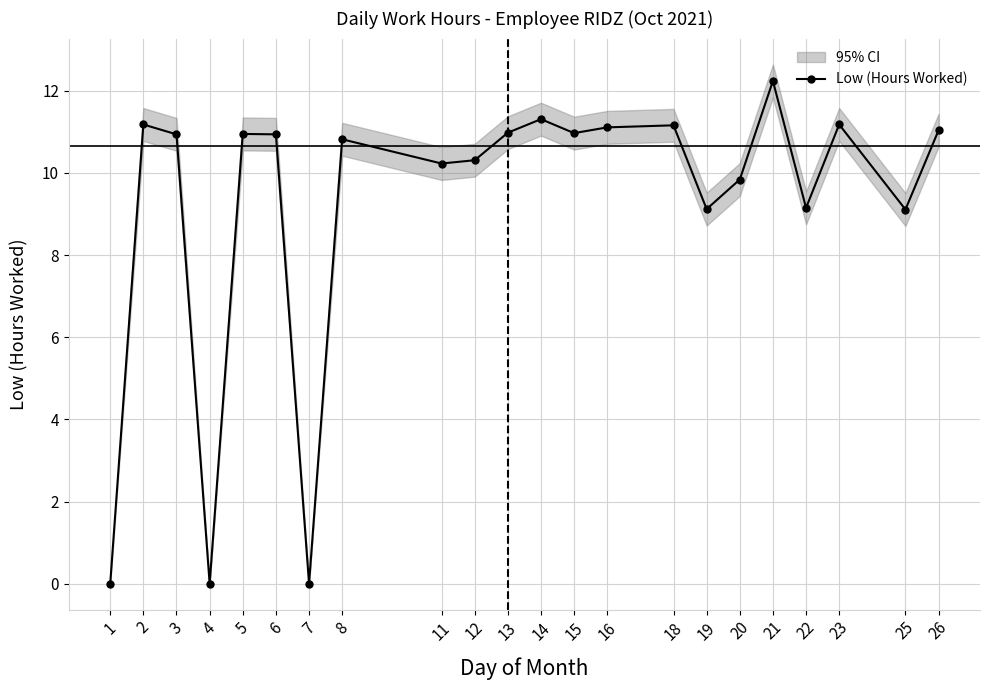

What is the value of the 12th point from the left?

11.3